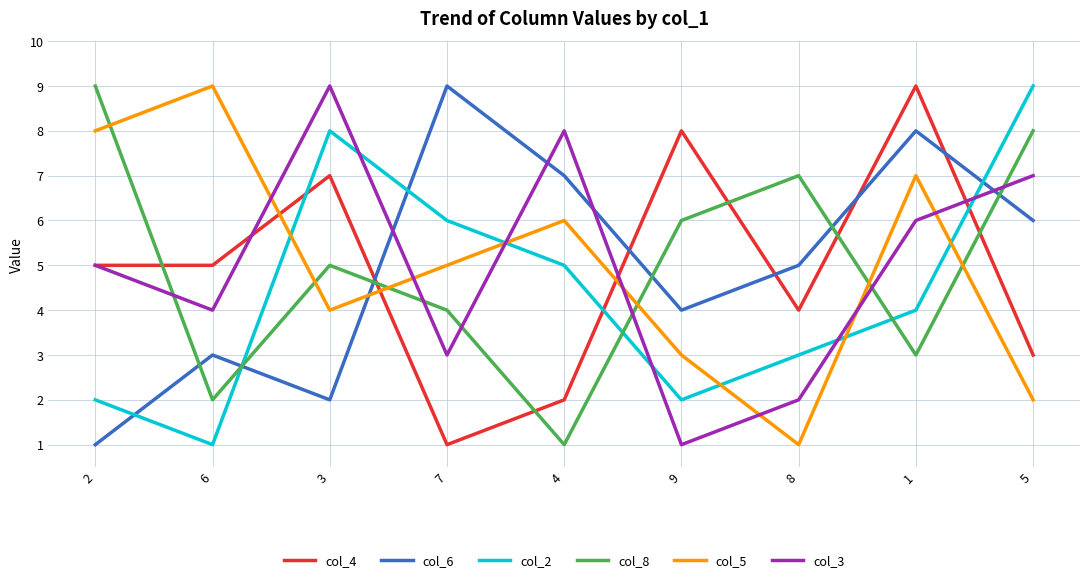

What are all the series names shown in the legend?

col_4, col_6, col_2, col_8, col_5, col_3